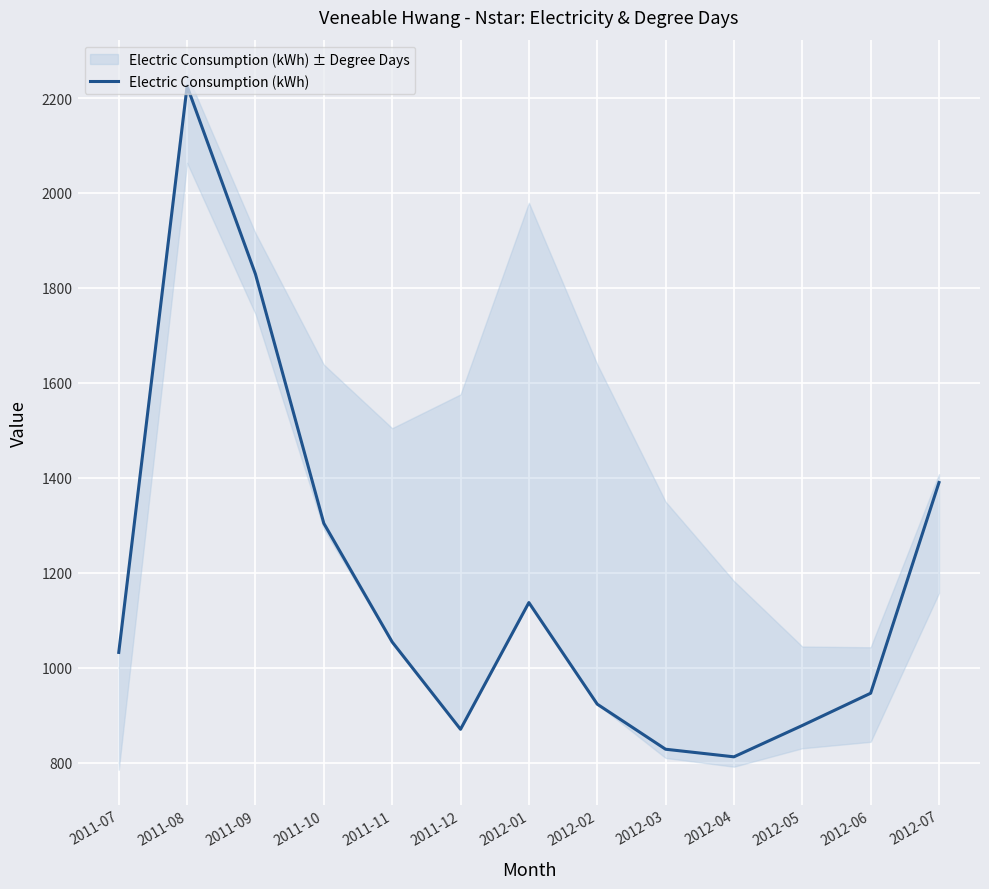

Is this an area chart (filled region under the line)?

No